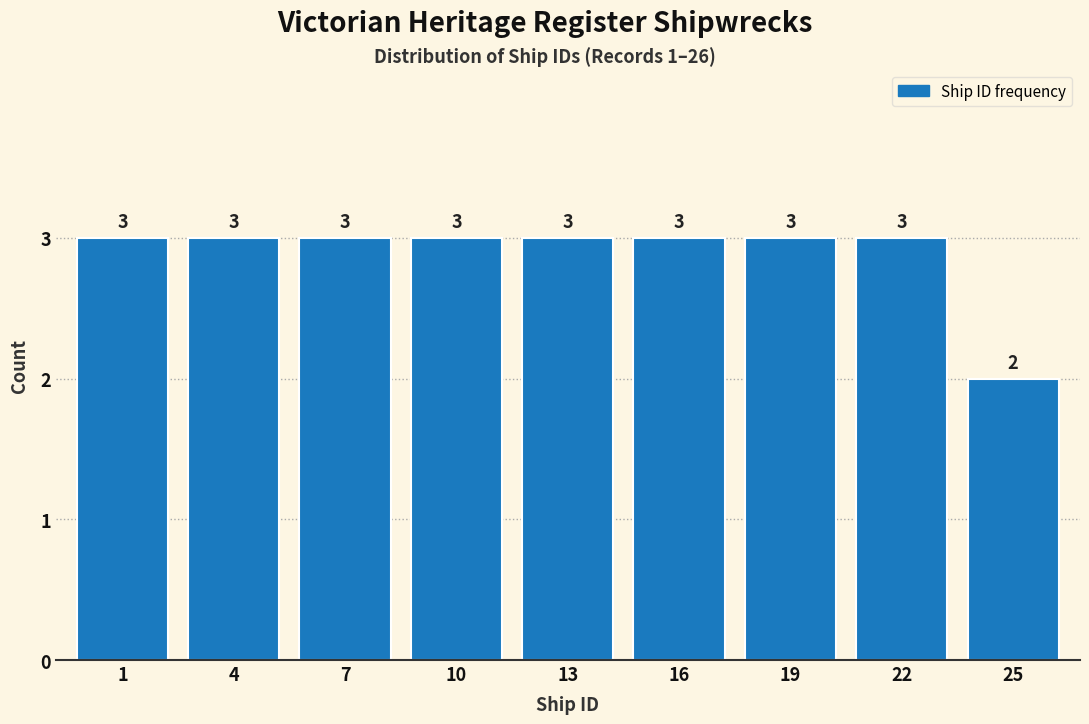

Reading left to right, transcribe all the data shown in this chart.

3	3	3	3	3	3	3	3	2